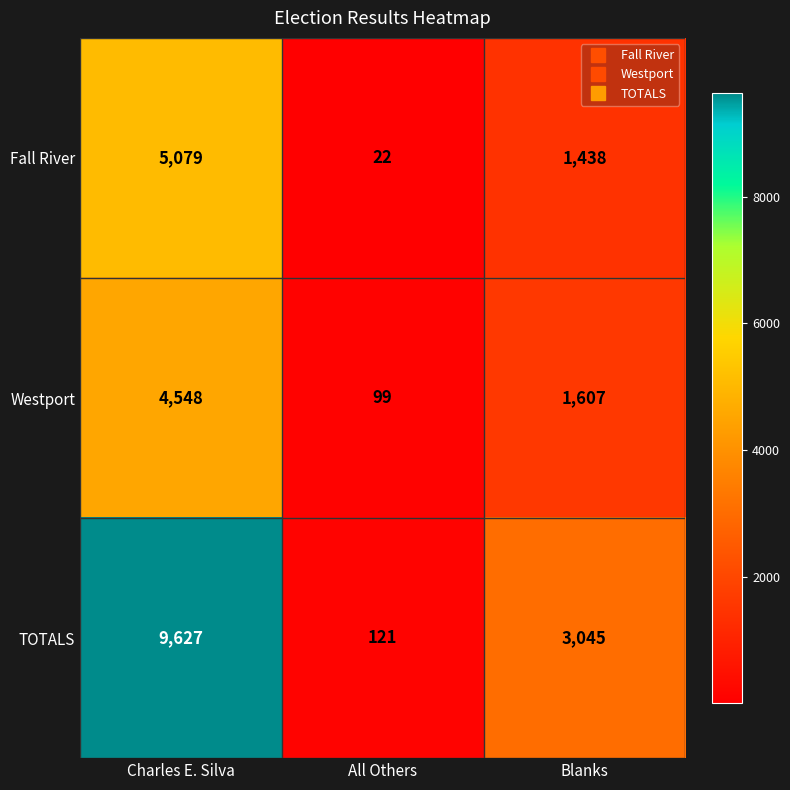

What is the lowest value of the TOTALS series?

121